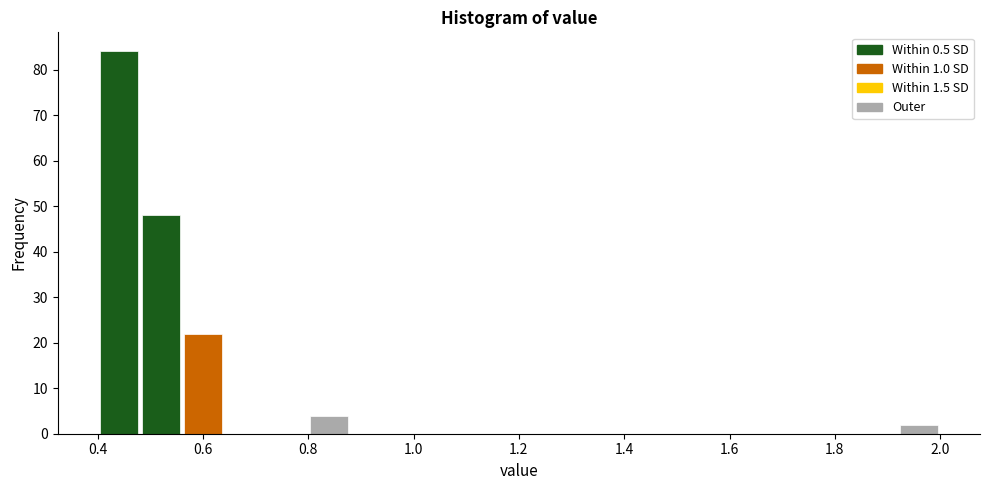

Reading left to right, transcribe this chart: for each bar, give the range it covers on the x-axis and its height. The values are not printed on the chart, so give them approximately, as read against the axis.

0.40 to 0.48: 84
0.48 to 0.56: 48
0.56 to 0.64: 22
0.64 to 0.72: 0
0.72 to 0.80: 0
0.80 to 0.88: 4
0.88 to 0.96: 0
0.96 to 1.04: 0
1.04 to 1.12: 0
1.12 to 1.20: 0
1.20 to 1.28: 0
1.28 to 1.36: 0
1.36 to 1.44: 0
1.44 to 1.52: 0
1.52 to 1.60: 0
1.60 to 1.68: 0
1.68 to 1.76: 0
1.76 to 1.84: 0
1.84 to 1.92: 0
1.92 to 2.00: 2